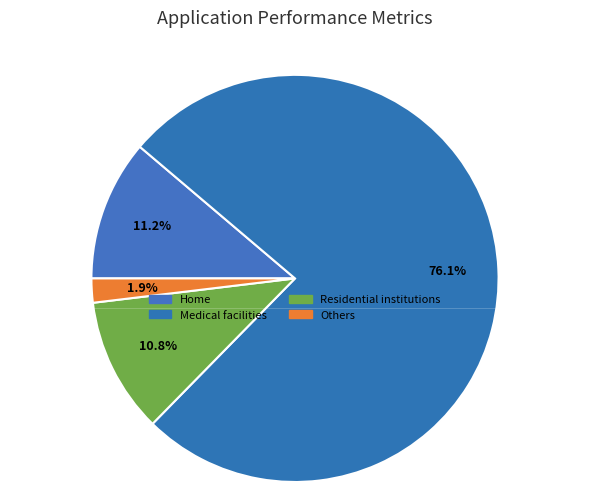

Combined, what portion of the pie is Residential institutions and Medical facilities?

86.9%